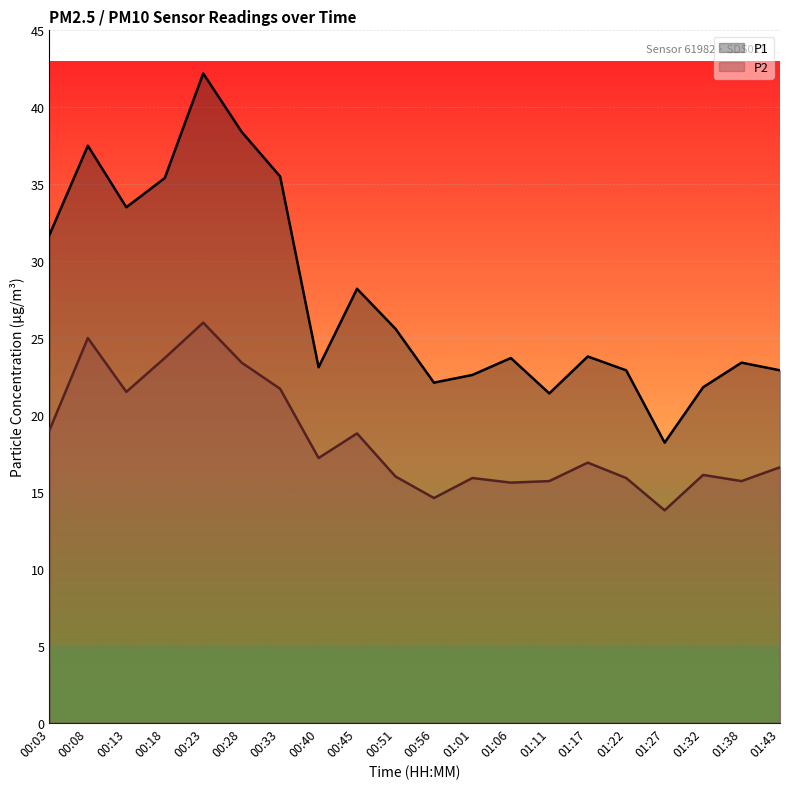

What is the label of the 10th point from the right?

00:56